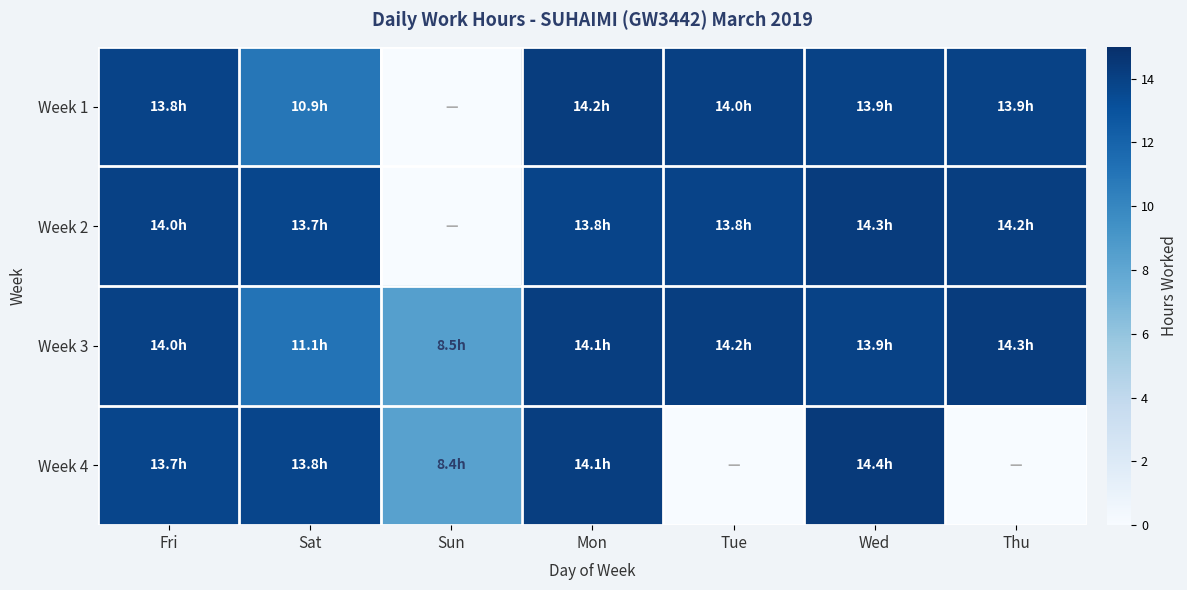

At which category does the chart reach its peak across all series?

Wed